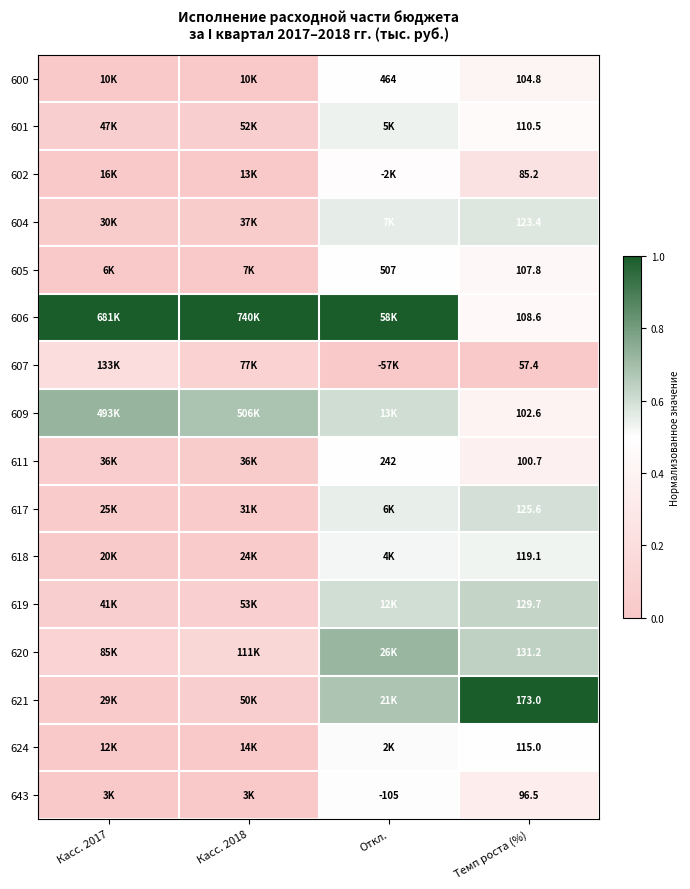

At how many categories does at least one series exceed 0?

4